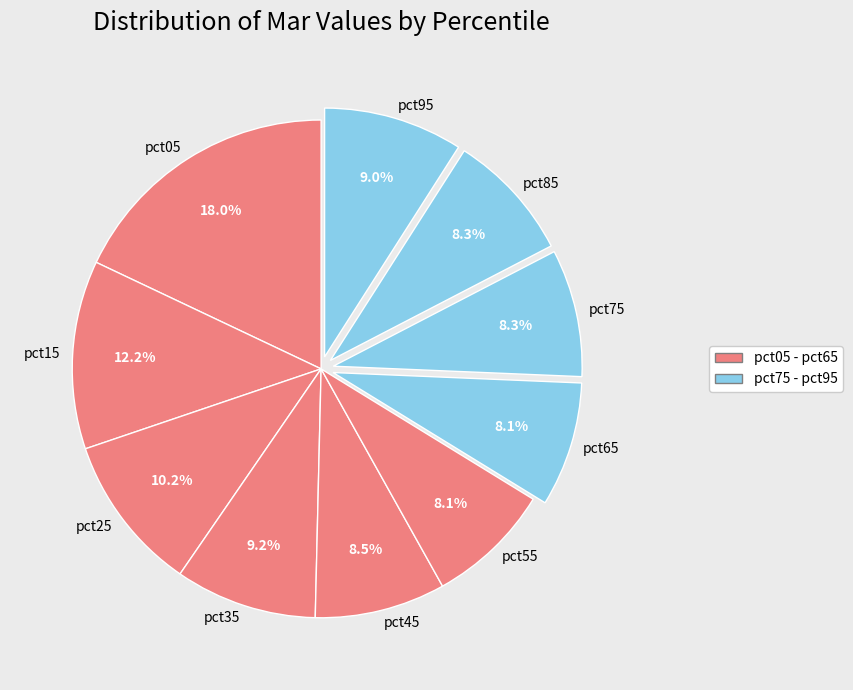

To the nearest percent, what is the combined percentage of pct55 and pct65?

16%